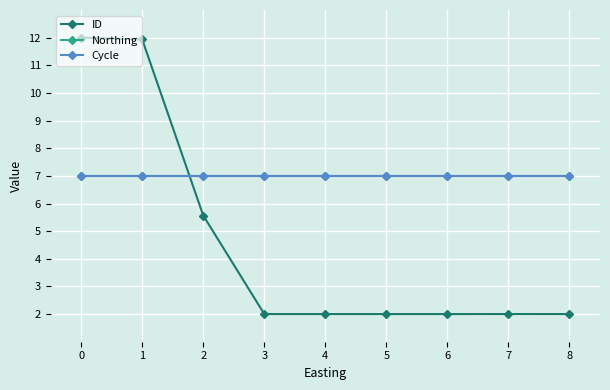

What is the sum of all Cycle values?

63.0